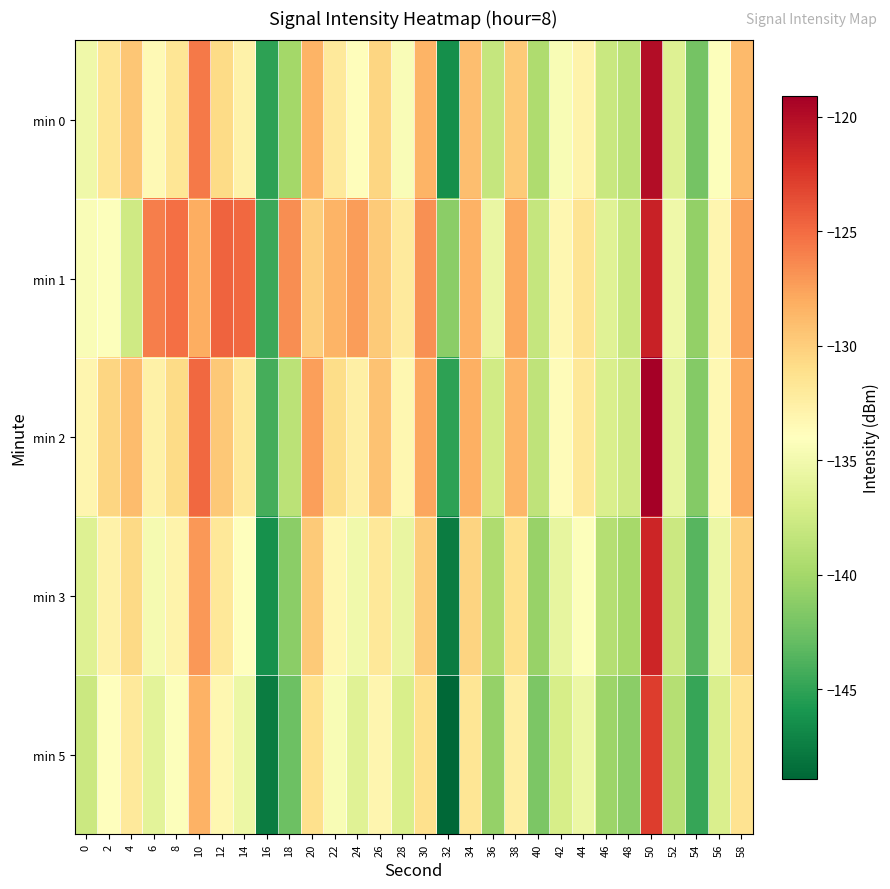

How many series are shown in this chart?

5